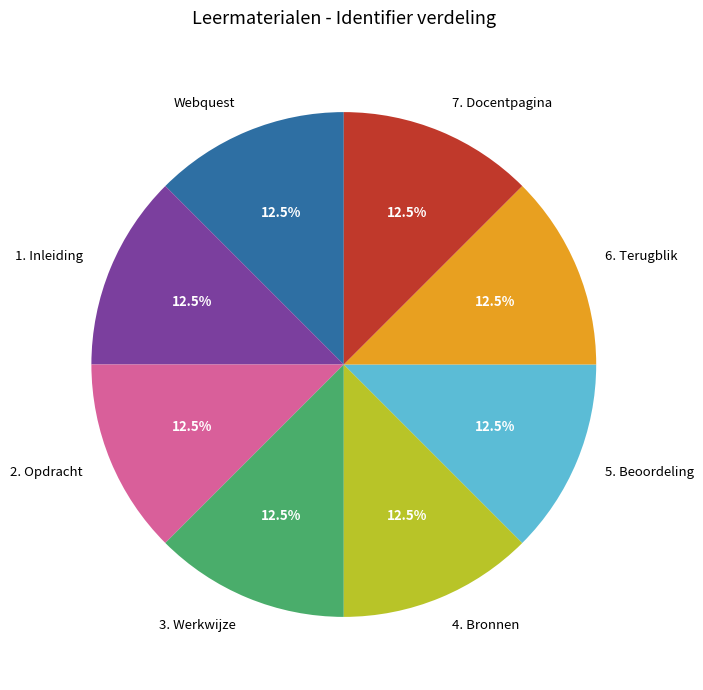

How many segments does this pie chart have?

8